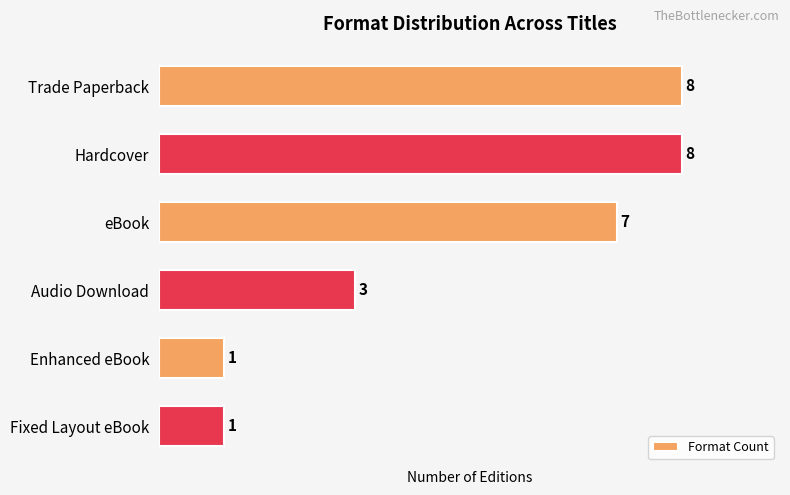

Count the number of data series in this chart.

1